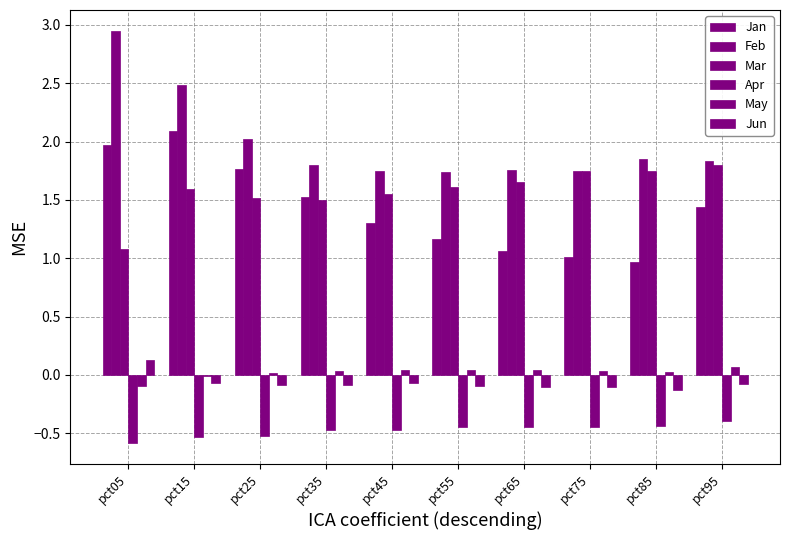

Which series has the largest total across all categories?

Feb